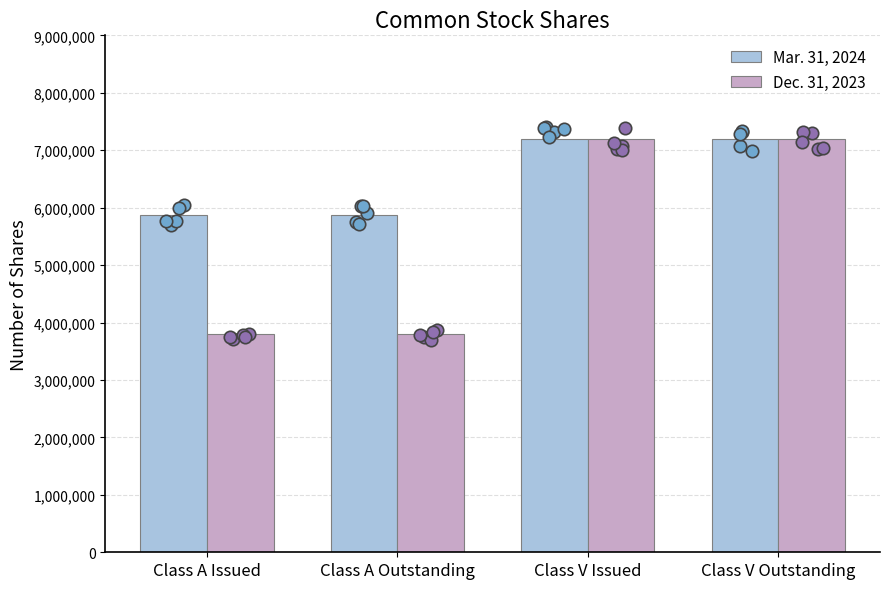

Which series has the largest total across all categories?

Mar. 31, 2024